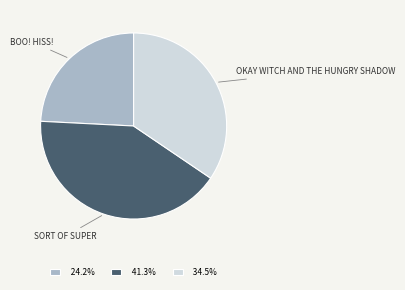

Is there any slice that represents more than half of the pie?

No